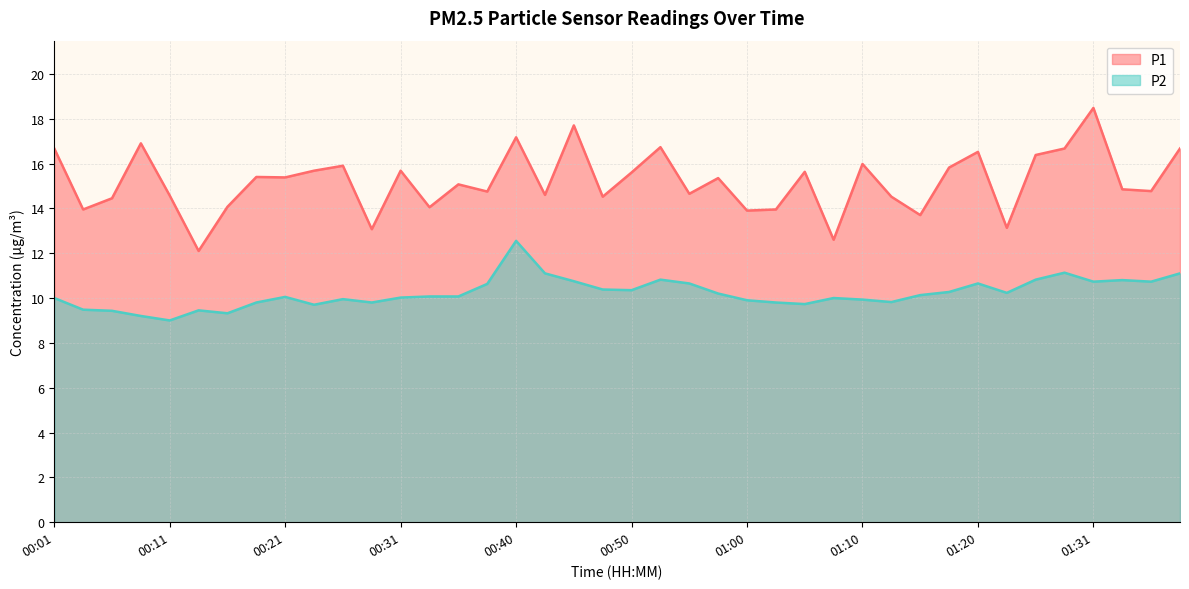

Which series has the largest total across all categories?

P1